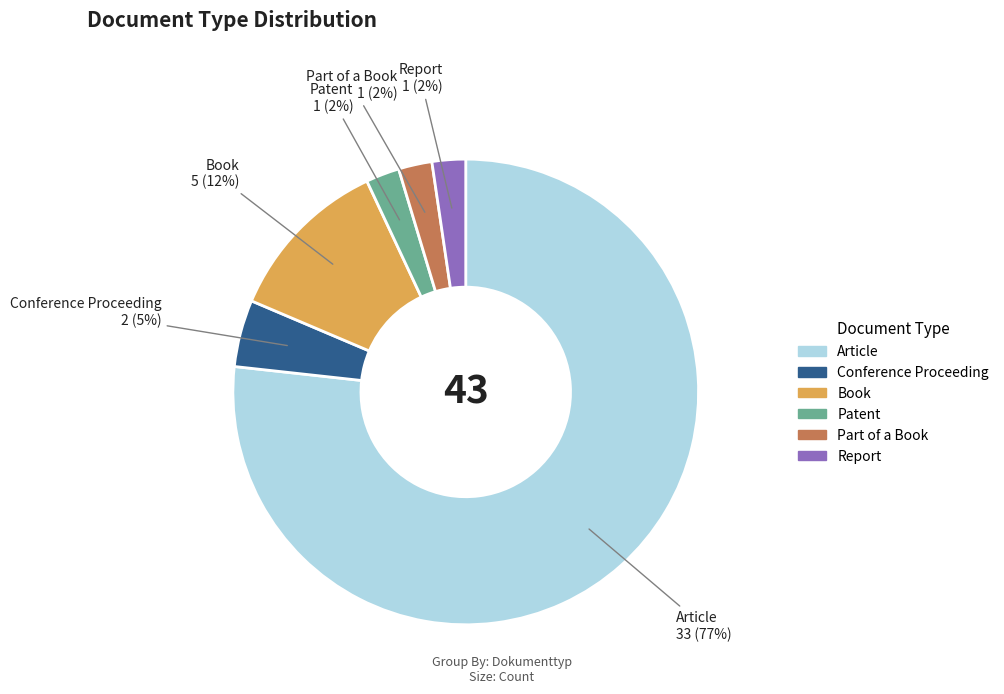

Combined, do Book and Conference Proceeding account for over 50%?

No